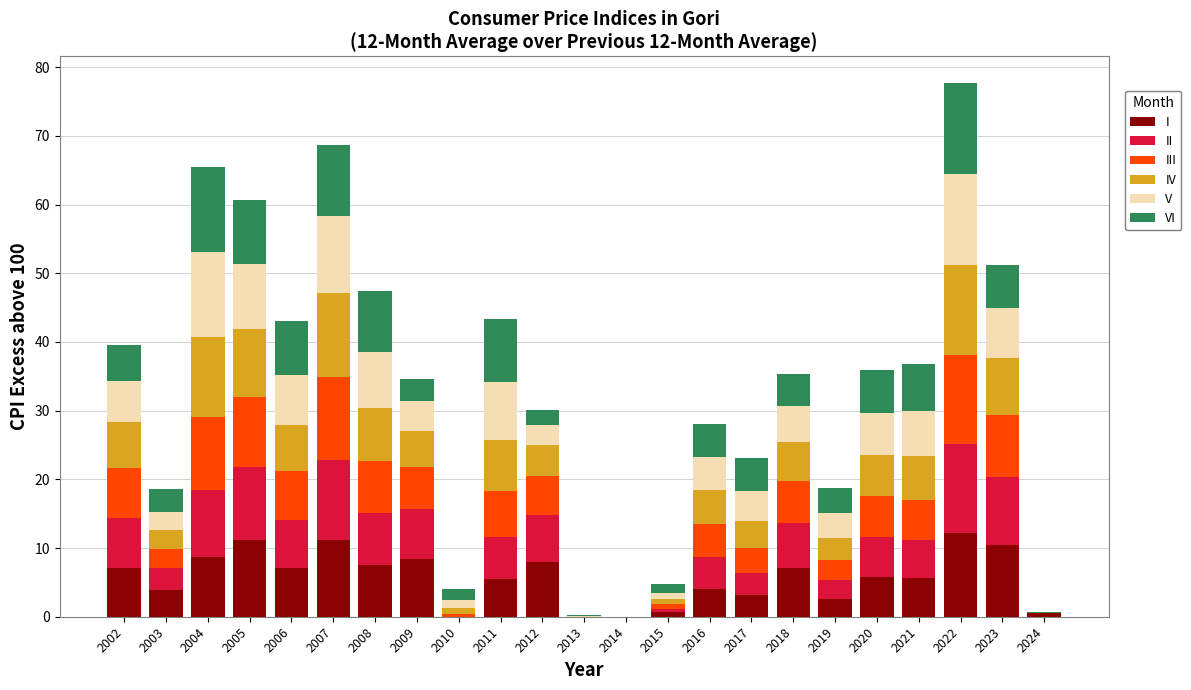

Are the bars horizontal?

No